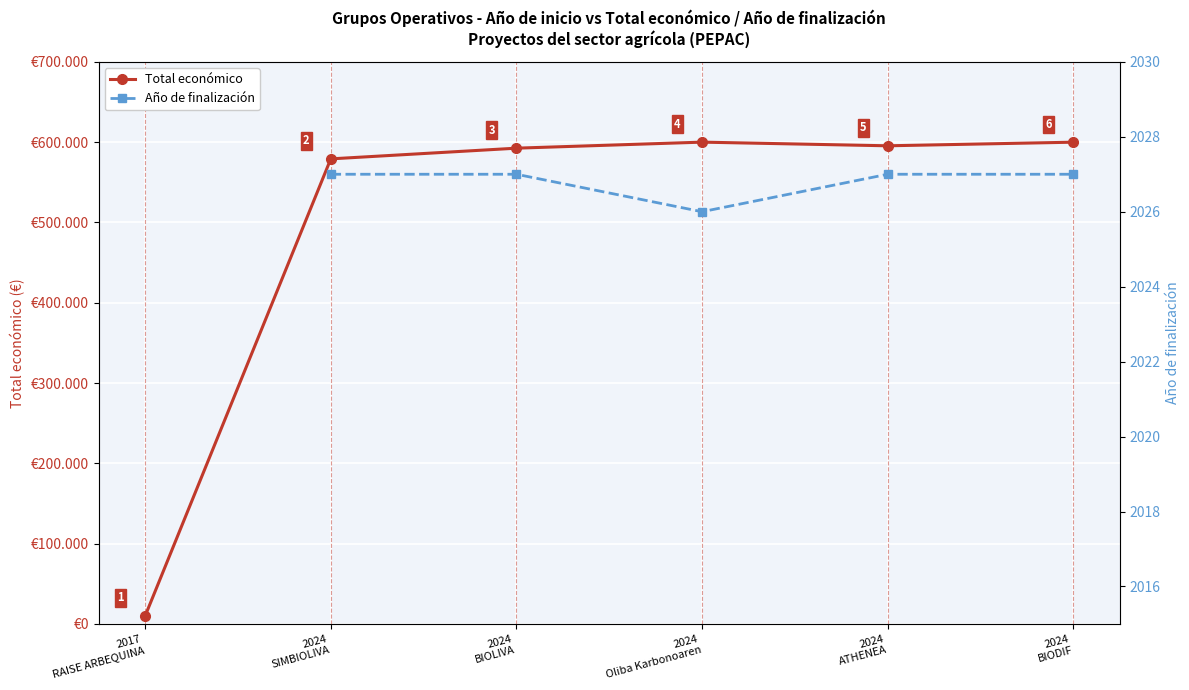

True or false: Año de finalización and Total económico cross at least once.

False